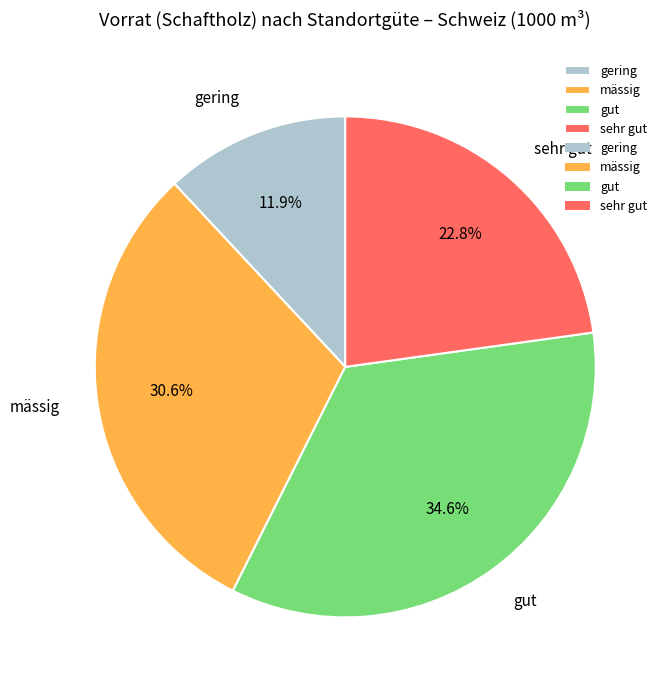

What portion of the pie excludes sehr gut?

77.2%